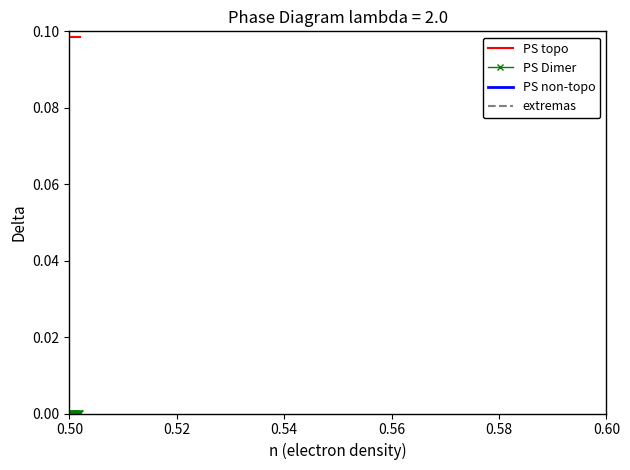

True or false: PS Dimer has a value of 0.0 at 10.

False